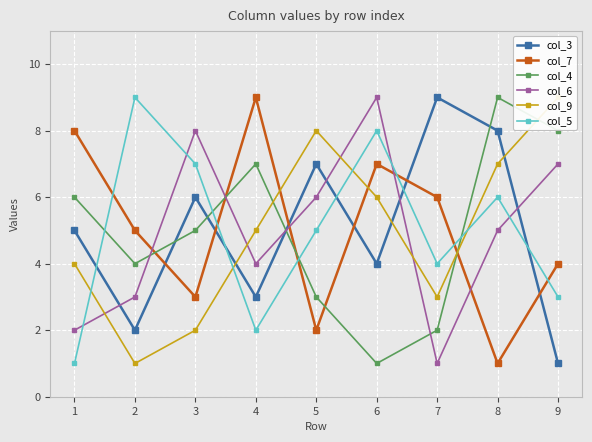

Which series has the largest range (max minus min)?

col_3